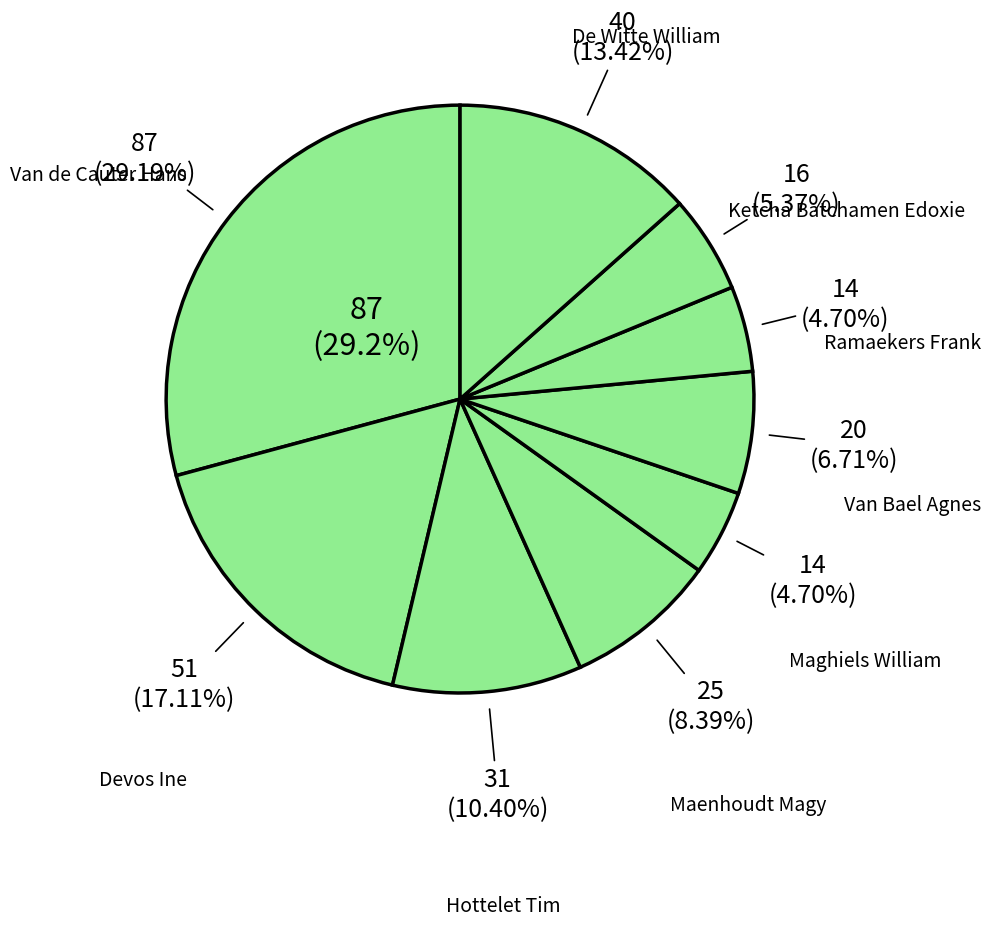

Combined, do De Witte William and Maghiels William account for over 50%?

No